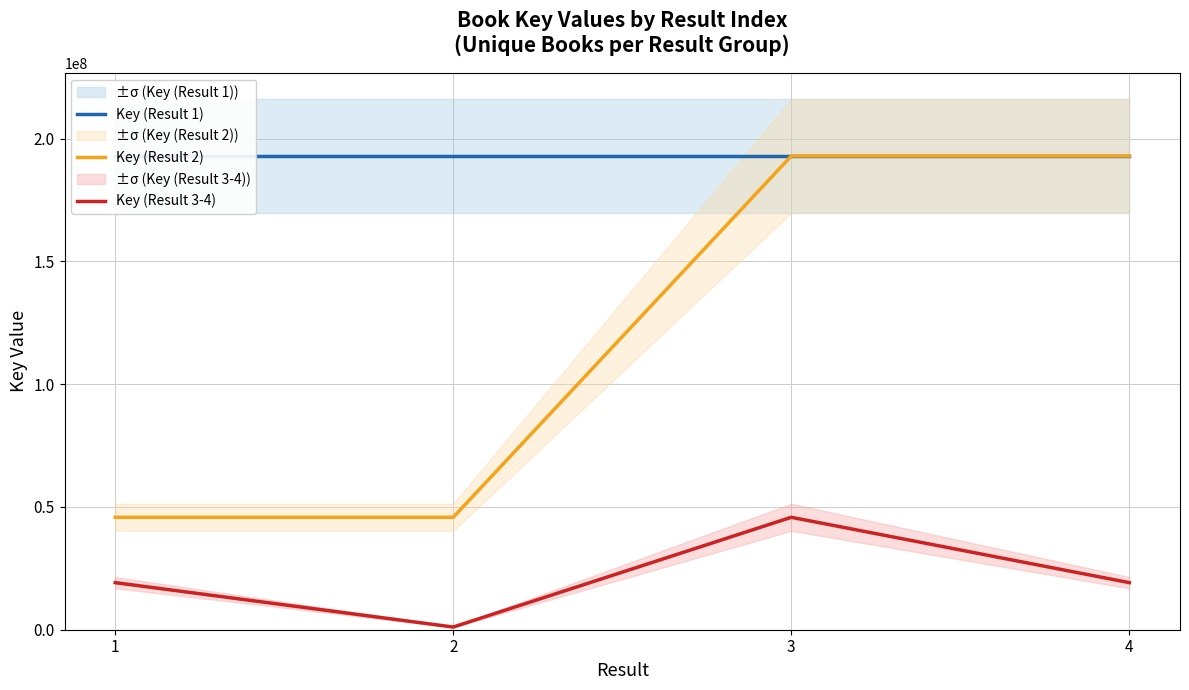

What is the sum of all Key (Result 2) values?

477483742